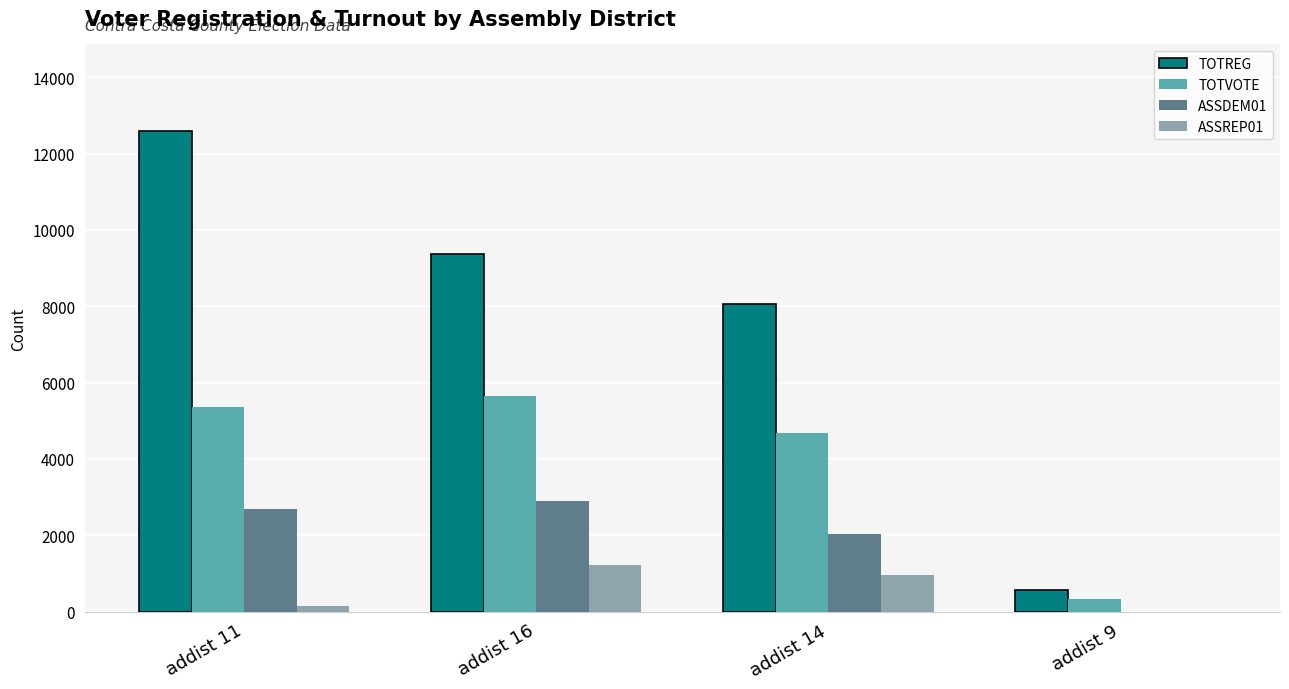

Does the chart contain stacked bars?

No